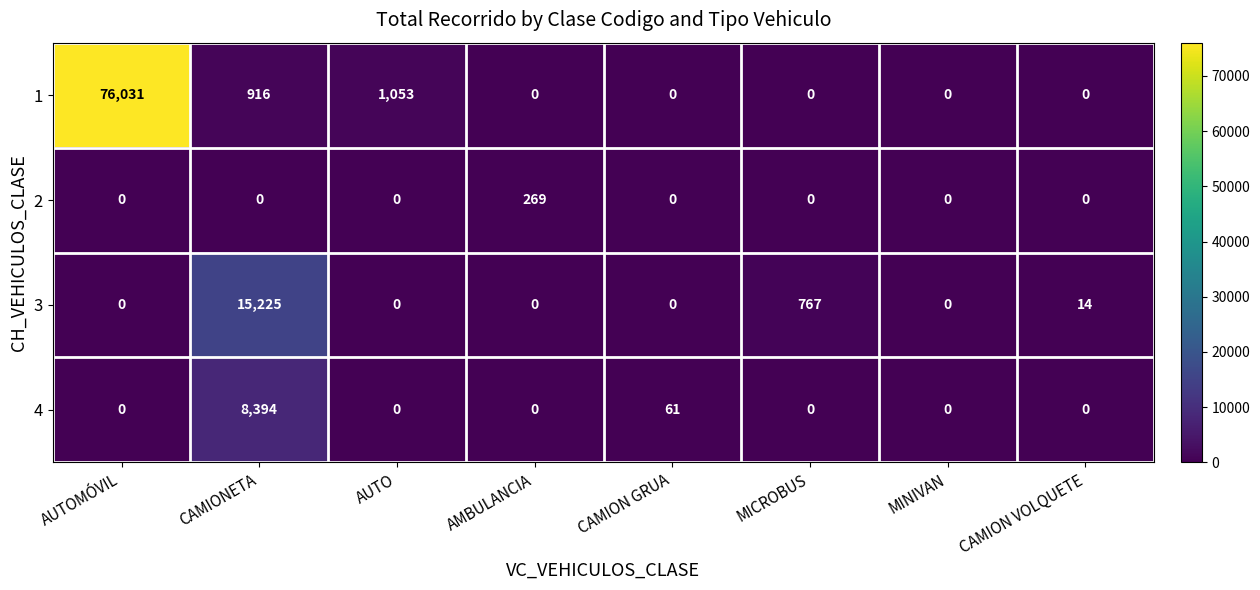

What is the average value of the 1 series?

9750